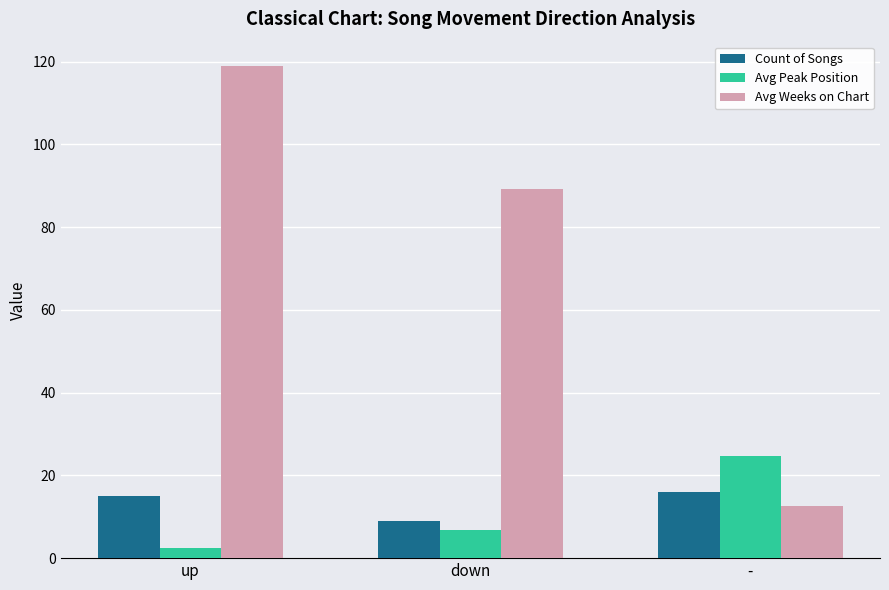

Where is Avg Weeks on Chart nearest to the value 65?

down